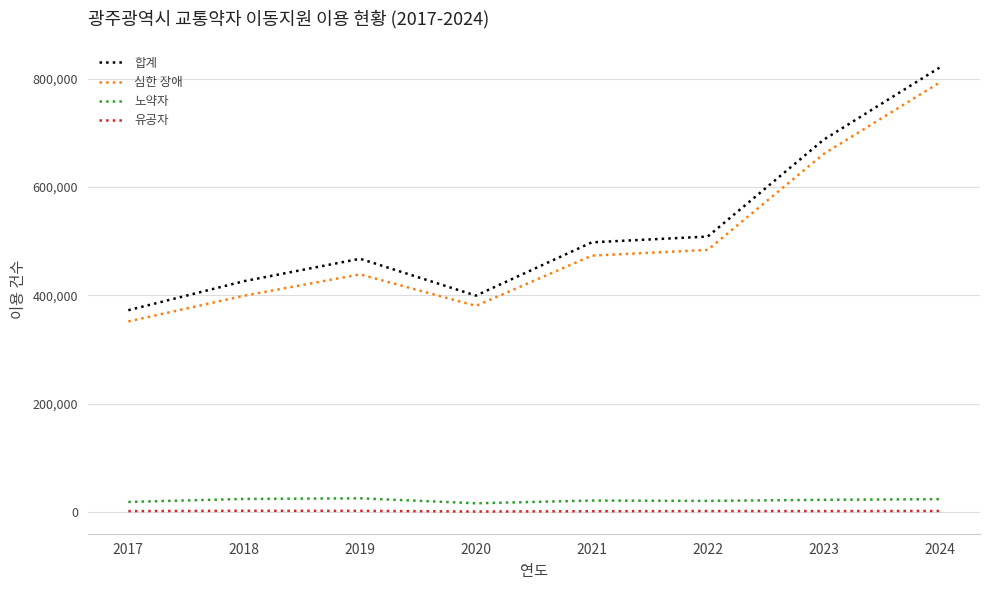

What is the spread (max minus min) of values at 2019?

465129